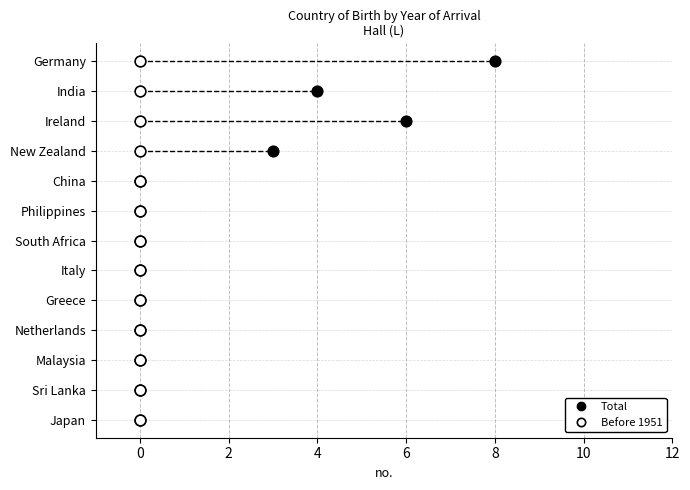

What are all the series names shown in the legend?

Total, Before 1951